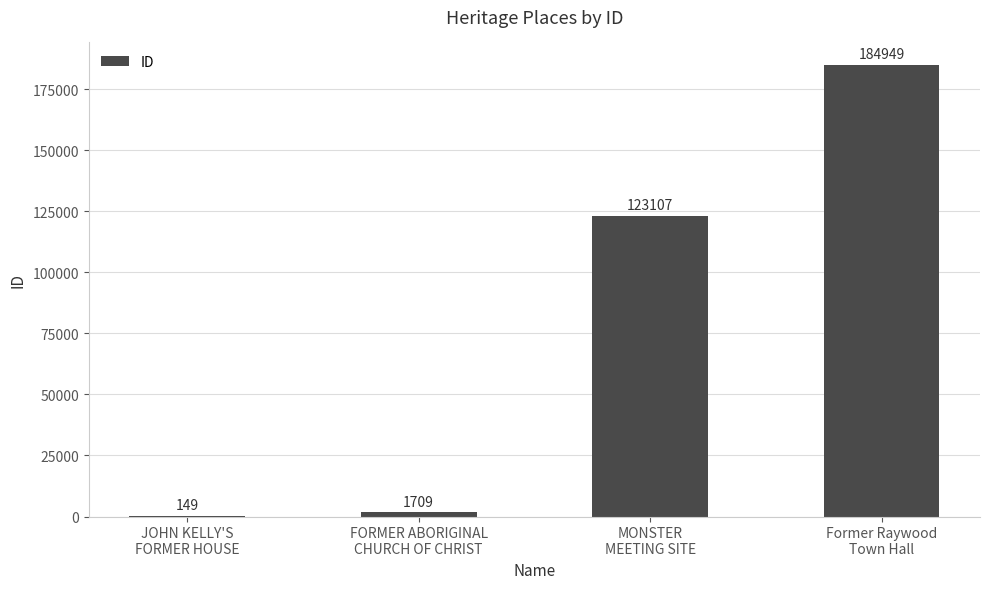

What is the maximum value shown in the chart?

184949